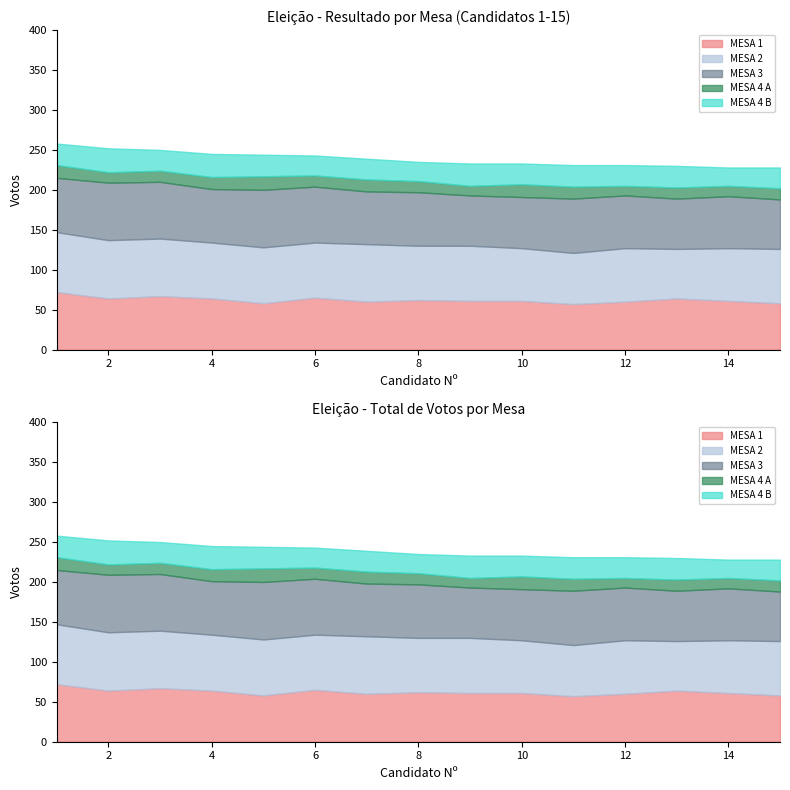

List the labels in order of MESA 3 value, largest first.

2, 5, 3, 6, 1, 11, 4, 8, 7, 12, 14, 10, 9, 13, 15